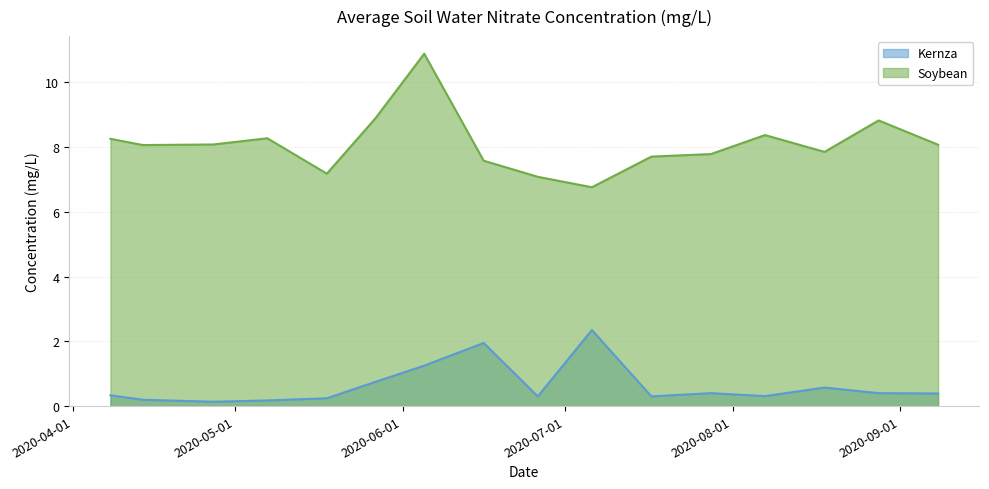

In Kernza, how many points are lower than both neighbors (excluding endpoints)?

4